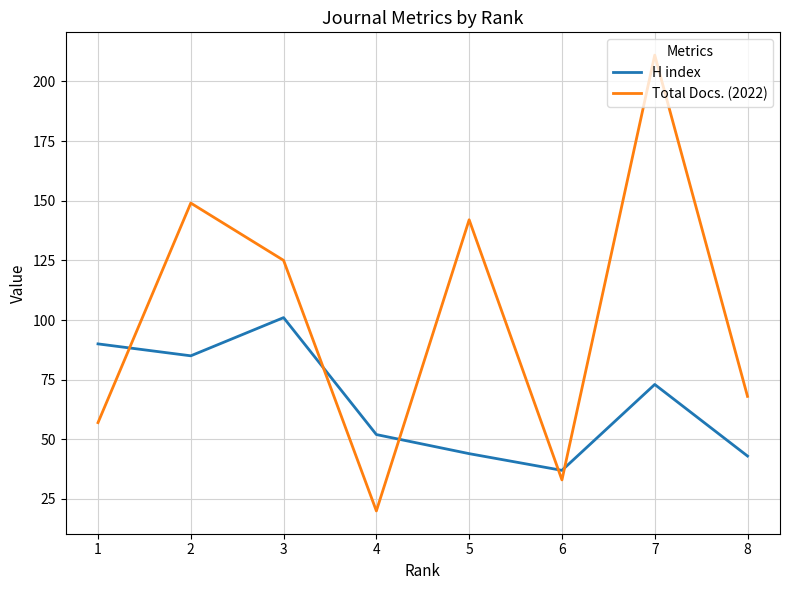

True or false: H index has a value of 43 at 8.

True